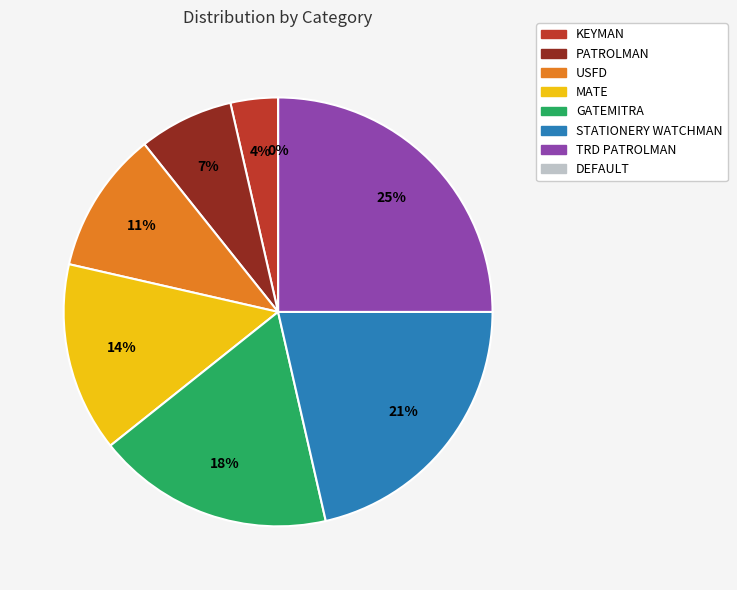

Rank the categories by value from lowest to highest.

DEFAULT, KEYMAN, PATROLMAN, USFD, MATE, GATEMITRA, STATIONERY WATCHMAN, TRD PATROLMAN